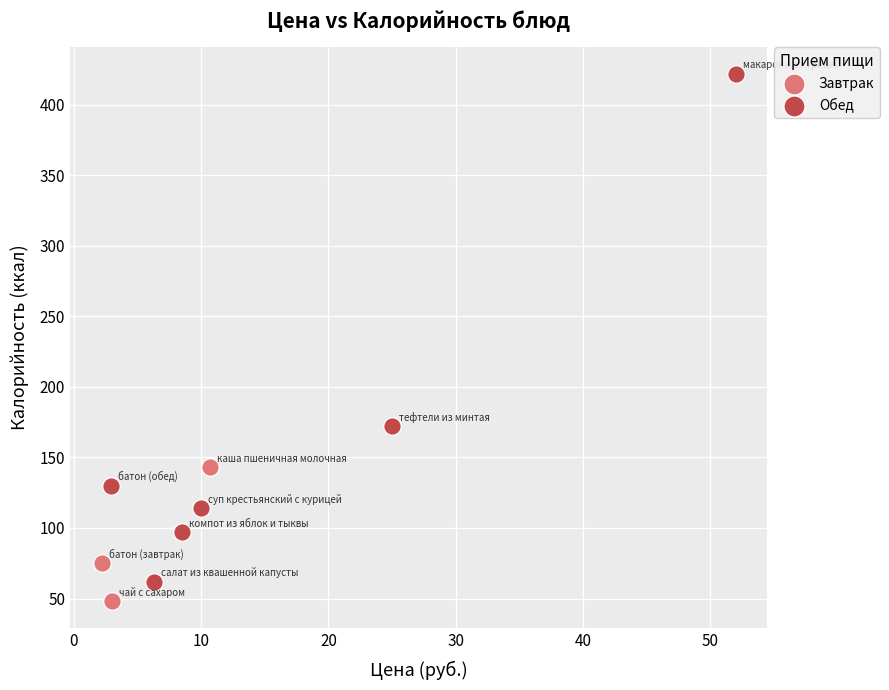

Which series contains the lowest Y value?

Завтрак